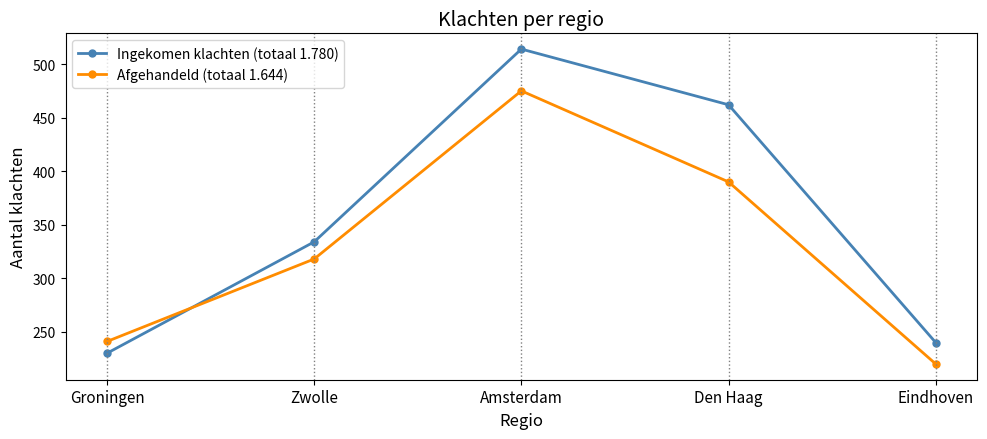

Reading right to left, transcribe all the data shown in this chart.

Ingekomen klachten (totaal 1.780): Eindhoven=240	Den Haag=462	Amsterdam=514	Zwolle=334	Groningen=230
Afgehandeld (totaal 1.644): Eindhoven=220	Den Haag=390	Amsterdam=475	Zwolle=318	Groningen=241